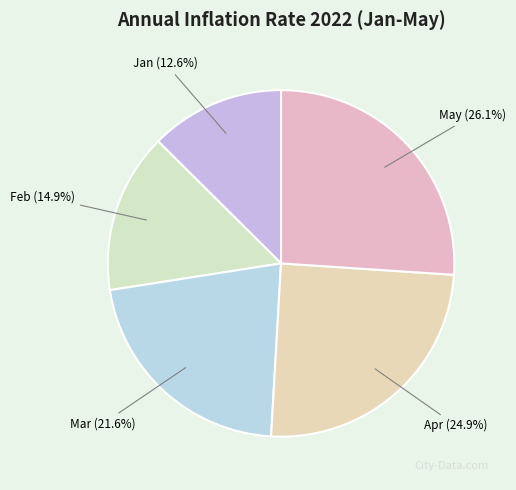

Does Mar account for over 50% of the chart?

No